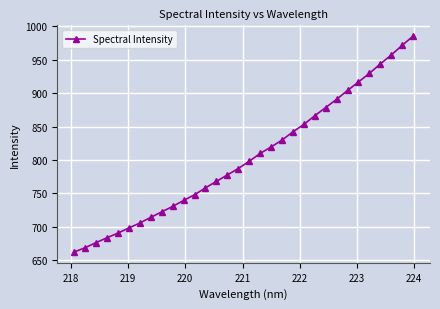

What is the value of the 11th point from the left?

739.3